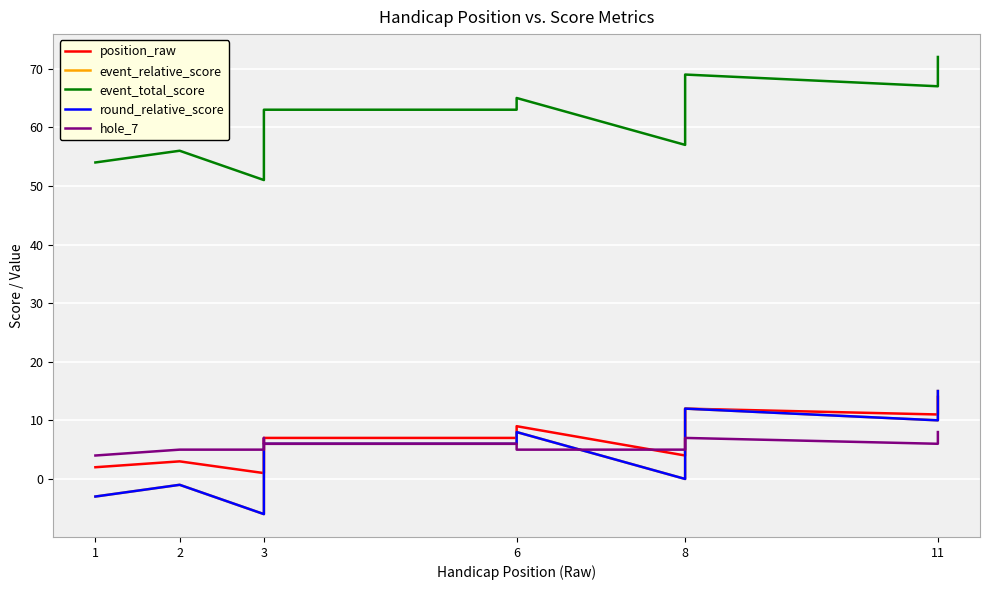

The event_relative_score series shows 3 at 3. True or false?

True